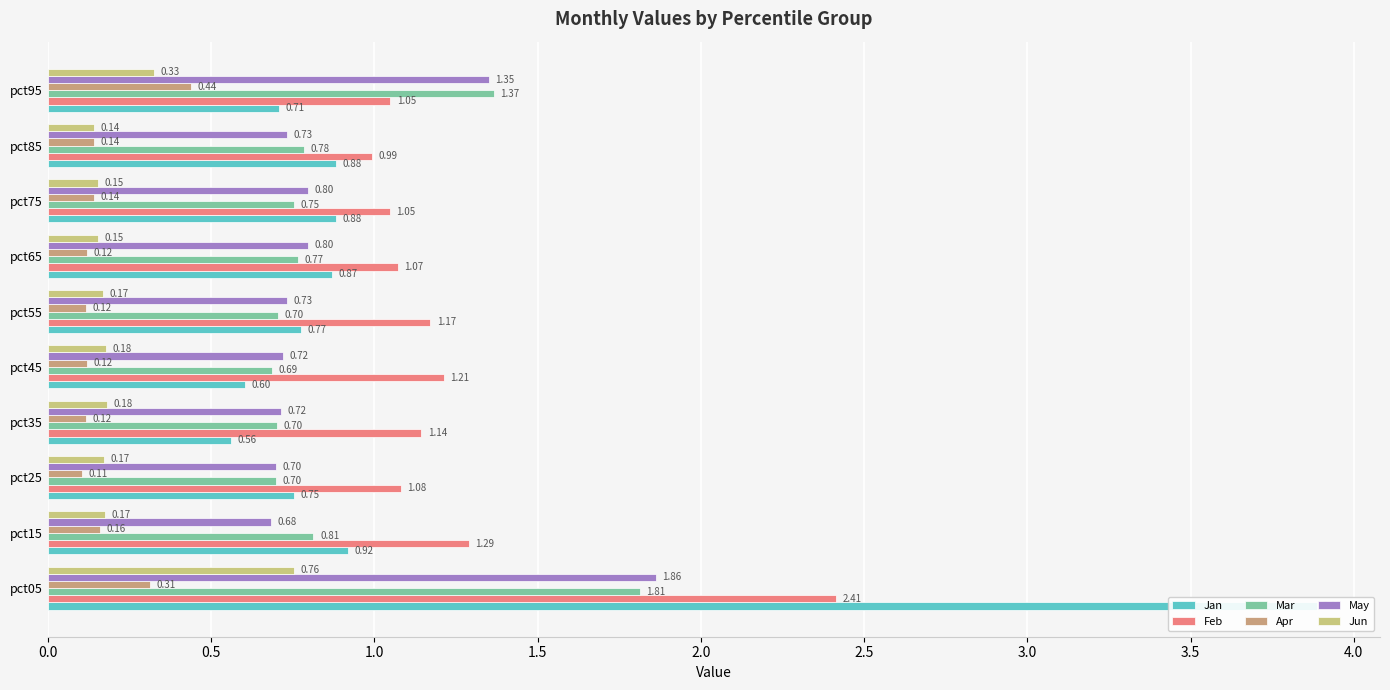

Is it true that Feb equals 1.9 at pct15?

False